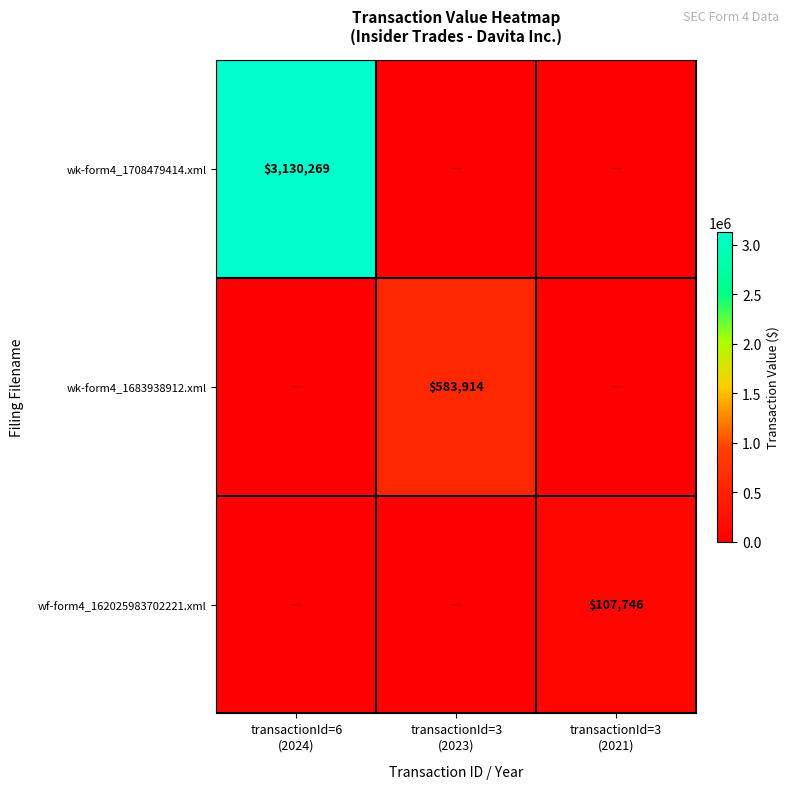

At which category does the chart reach its minimum across all series?

transactionId=3
(2023)